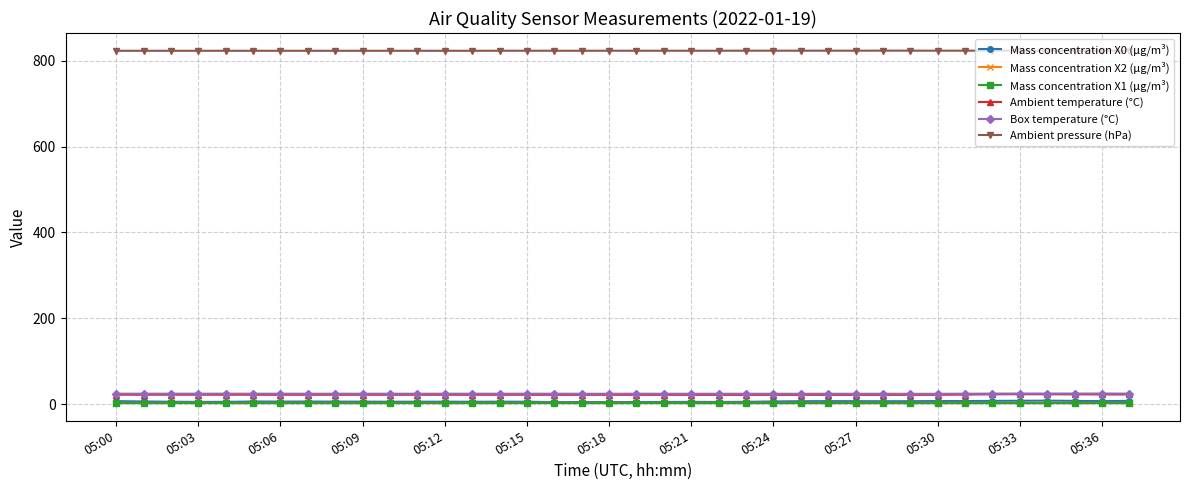

True or false: Ambient temperature (°C) and Mass concentration X1 (μg/m³) cross at least once.

False